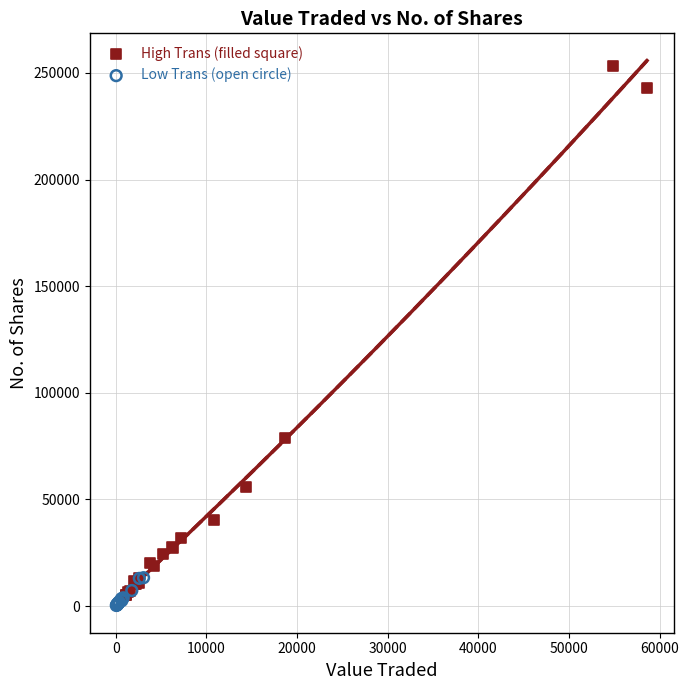

Which series has the widest spread of Y values?

High Trans (filled square)